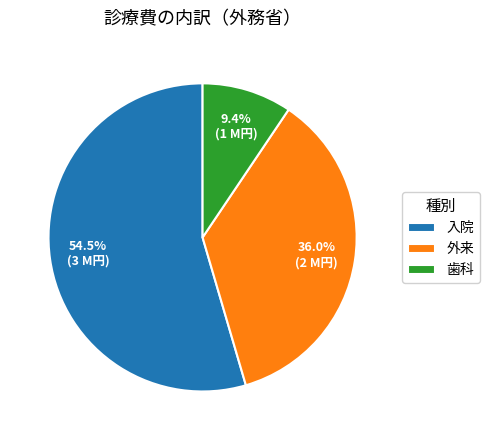

To the nearest percent, what is the difference between the 入院 and 歯科 slice percentages?

45%